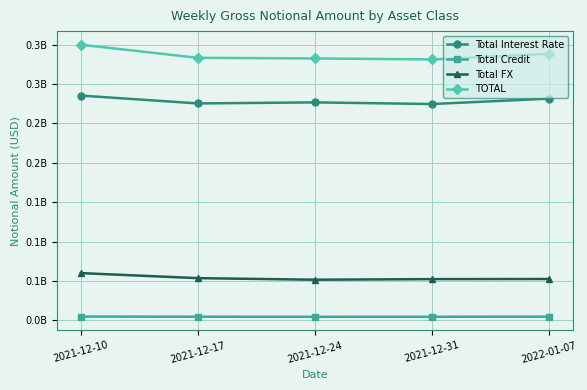

At how many categories does at least one series exceed 324170649?

5